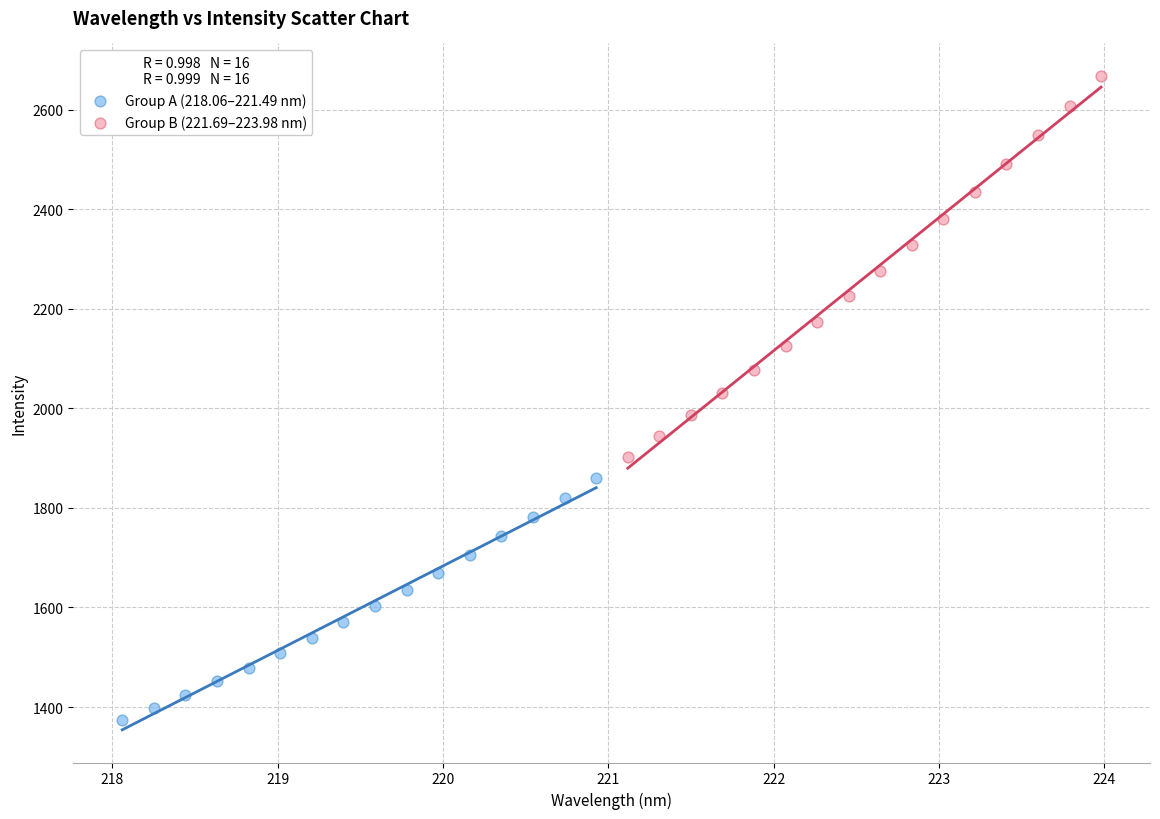

Which series has the largest Y range (max minus min)?

Group B (221.69–223.98 nm)